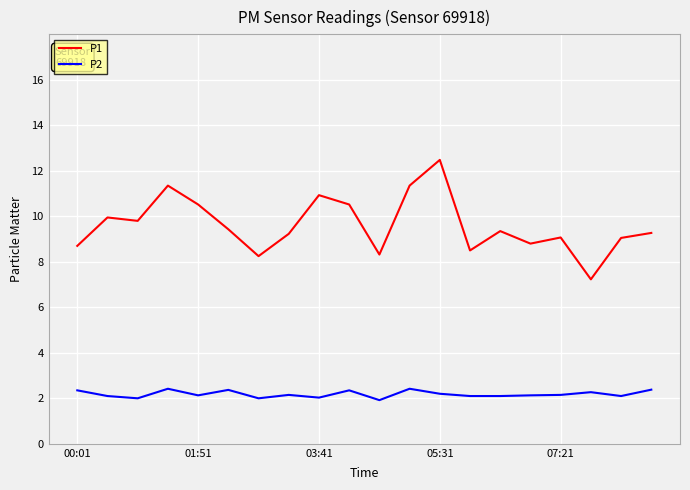

True or false: P1 and P2 cross at least once.

False